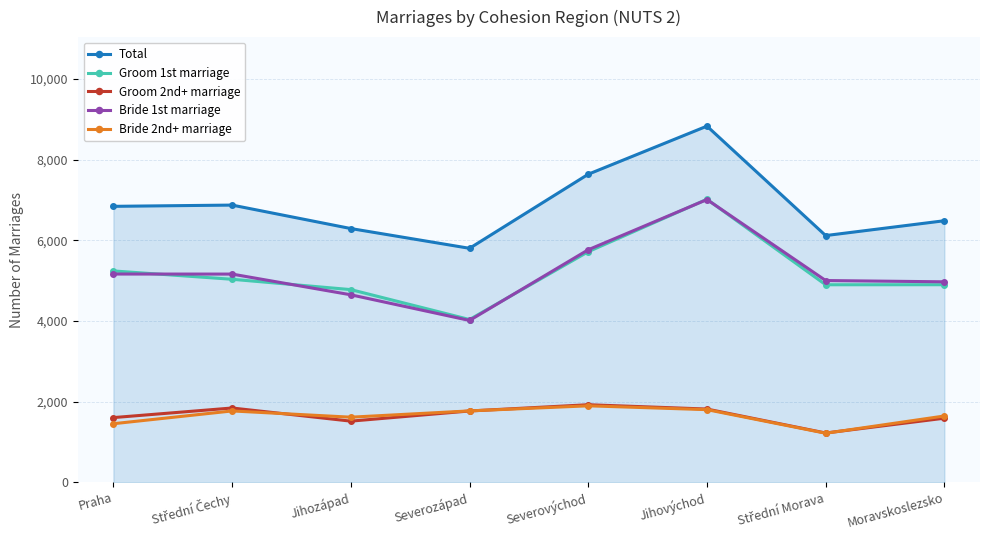

At which category is the sum across all series the highest?

Jihovýchod